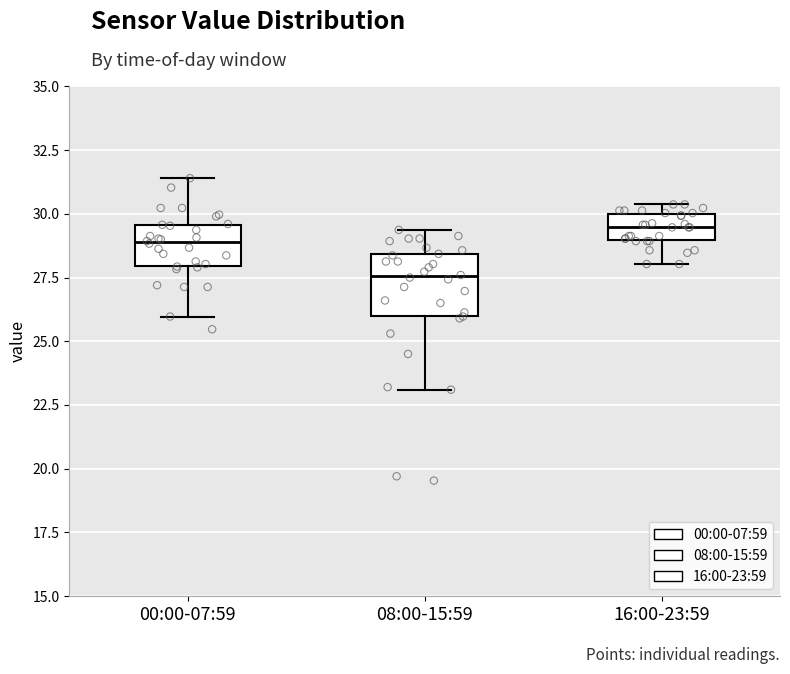

Reading left to right, transcribe this box plot: for each box, give where its median line is, the range the box spans, and where its two whiskers end, as read against the y-axis. The values are not printed on the chart, so give them approximately, as read against the axis.

00:00-07:59: median 29.0, box 28.0 to 29.5, whiskers 26.0 to 31.5
08:00-15:59: median 27.5, box 26.0 to 28.5, whiskers 23.0 to 29.5
16:00-23:59: median 29.5, box 29.0 to 30.0, whiskers 28.0 to 30.5